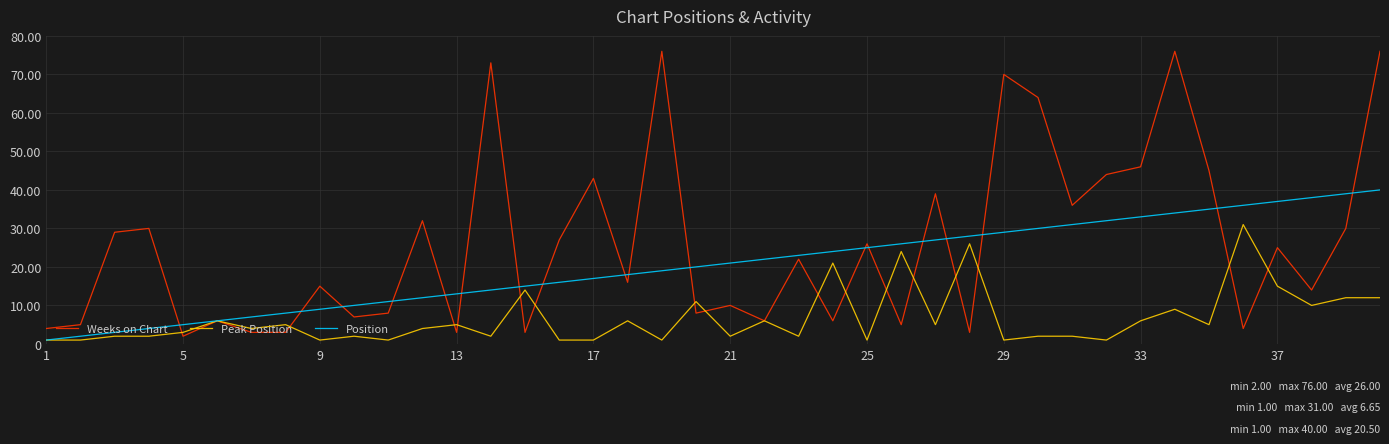

What is the maximum value shown in the chart?

76